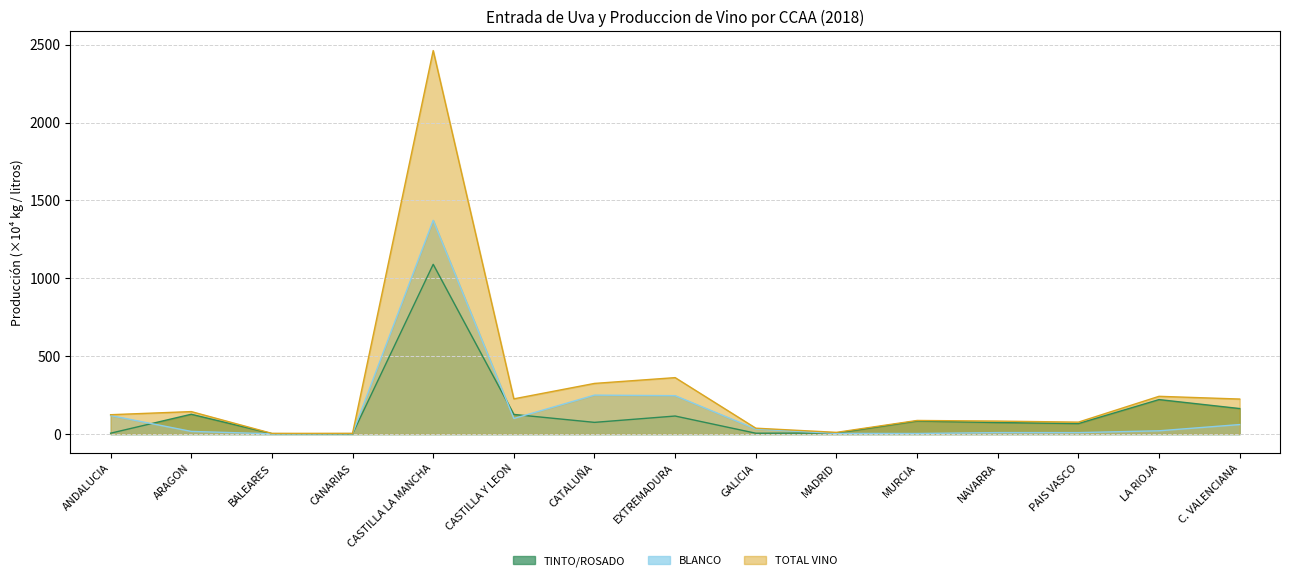

At CATALUÑA, list the series in order from largest to smallest.

TOTAL VINO, BLANCO, TINTO/ROSADO